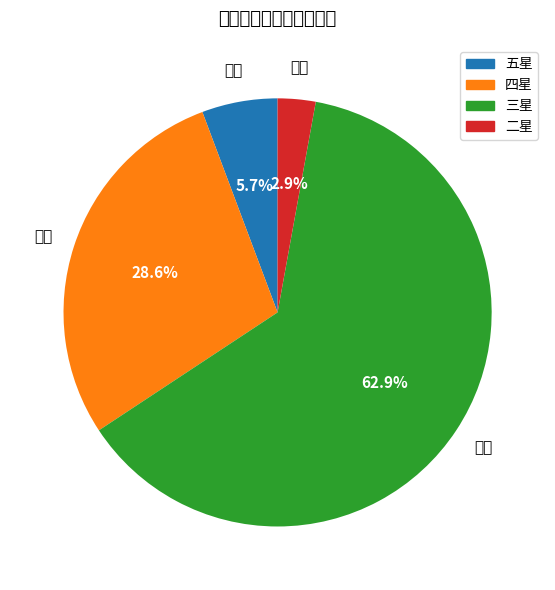

Is it true that 四星 is 29% of the pie?

True